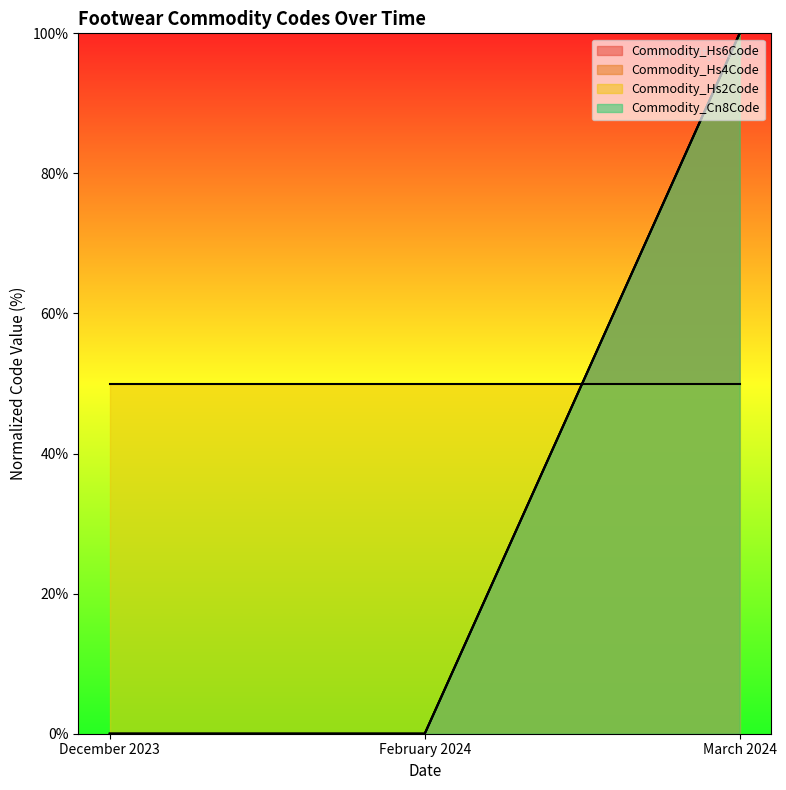

The Commodity_Cn8Code series shows 100 at March 2024. True or false?

True